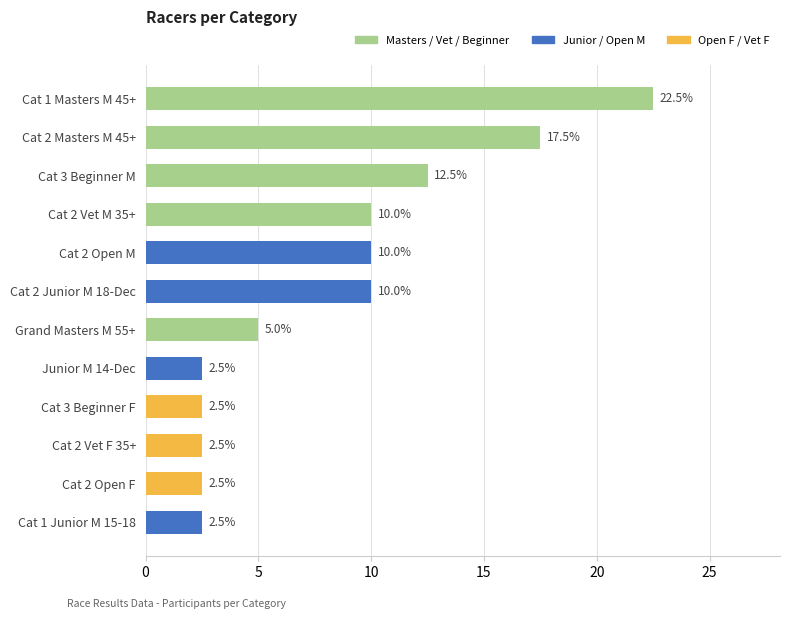

True or false: the data shows 17.5 at Cat 2 Masters M 45+.

True